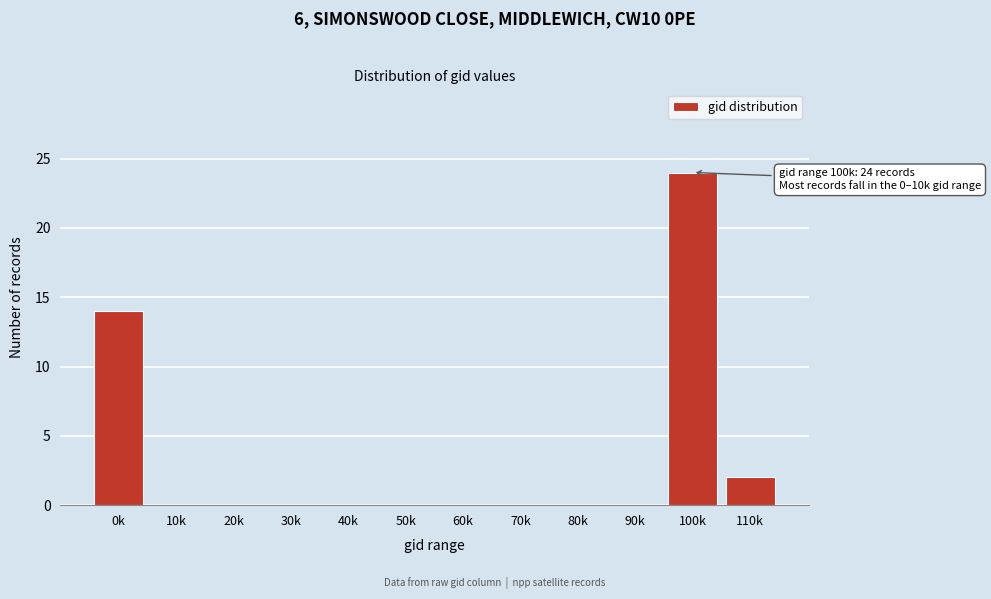

Reading right to left, transcribe all the data shown in this chart.

110k=2	100k=24	90k=0	80k=0	70k=0	60k=0	50k=0	40k=0	30k=0	20k=0	10k=0	0k=14